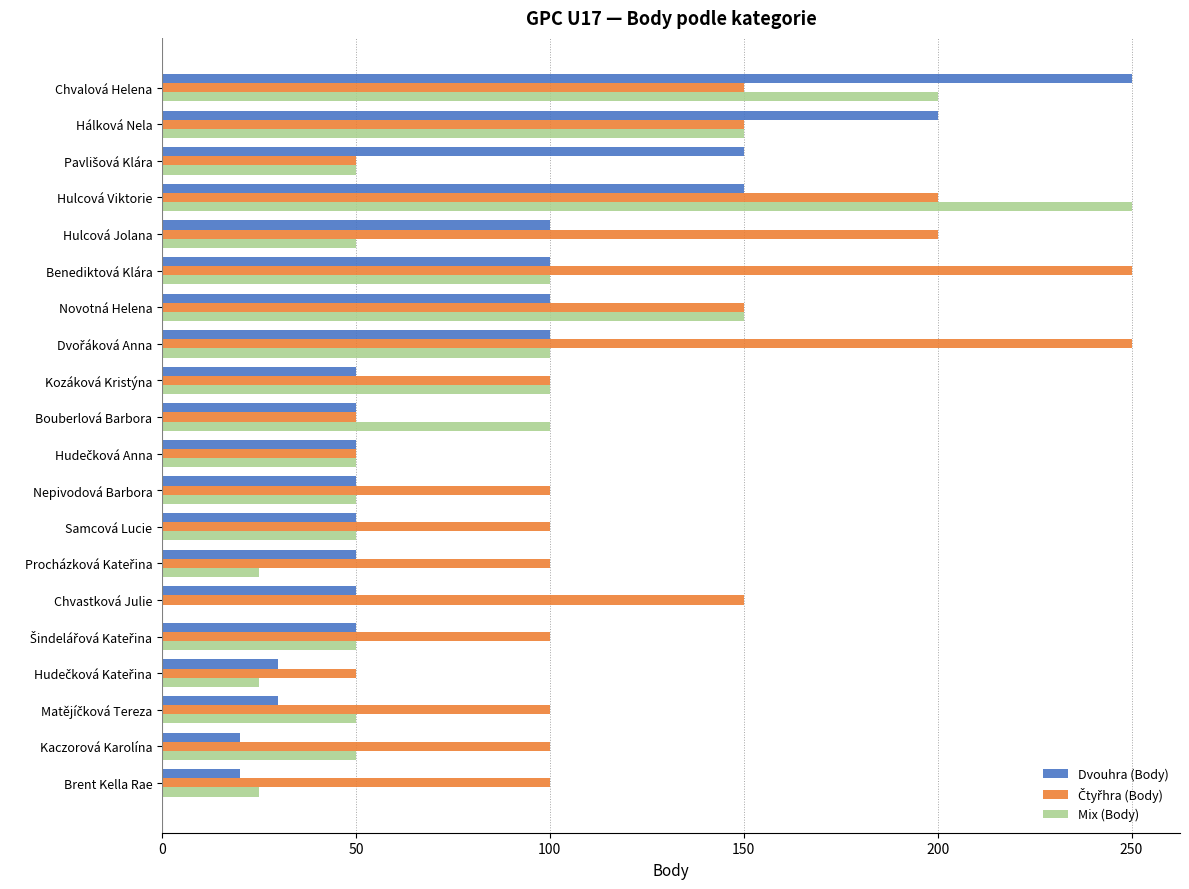

Which category has the highest value in the Dvouhra (Body) series?

Chvalová Helena